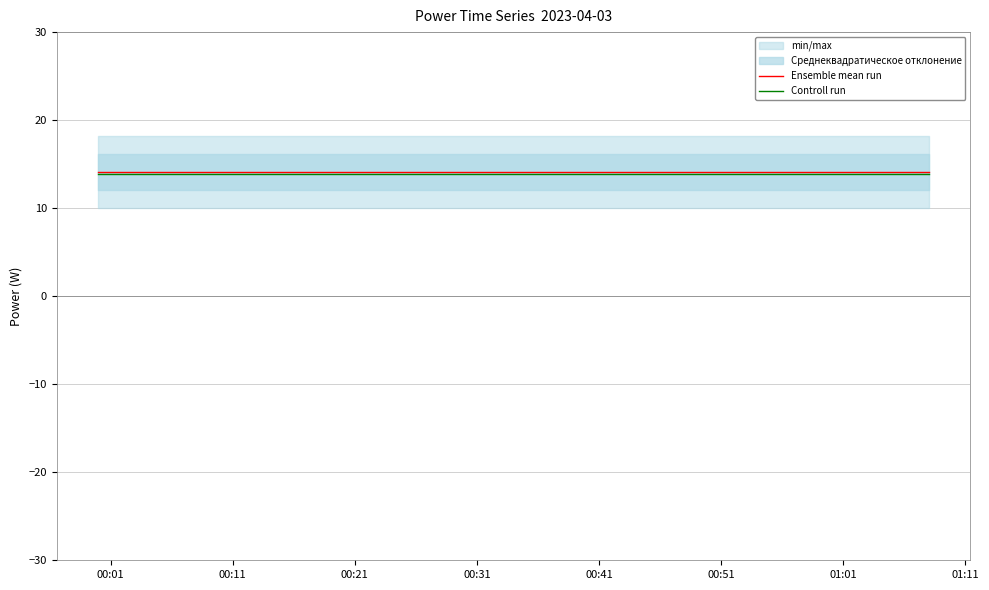

The Ensemble mean run series shows 14.1 at 00:11. True or false?

True